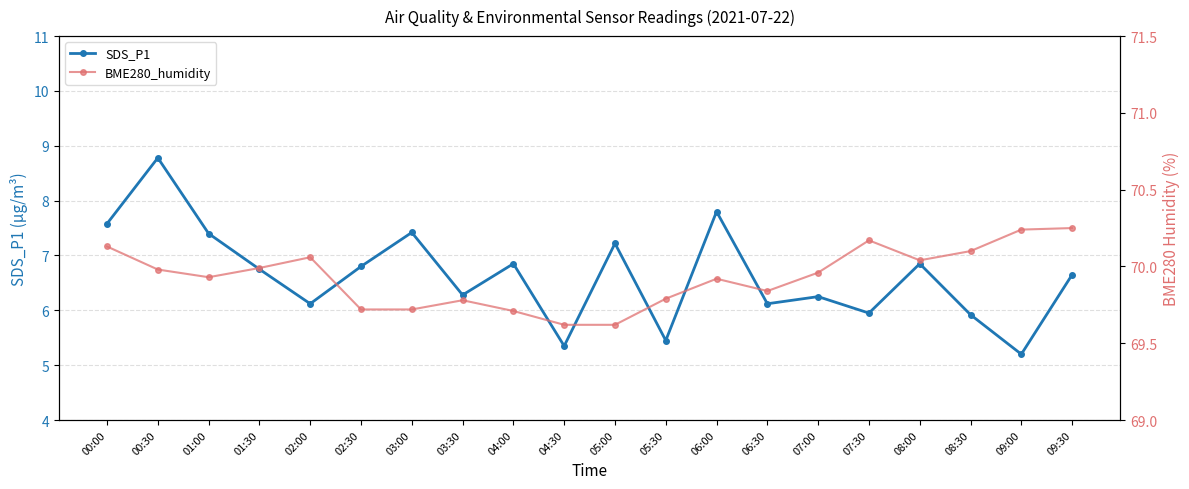

What is the label of the 14th point from the left?

06:30